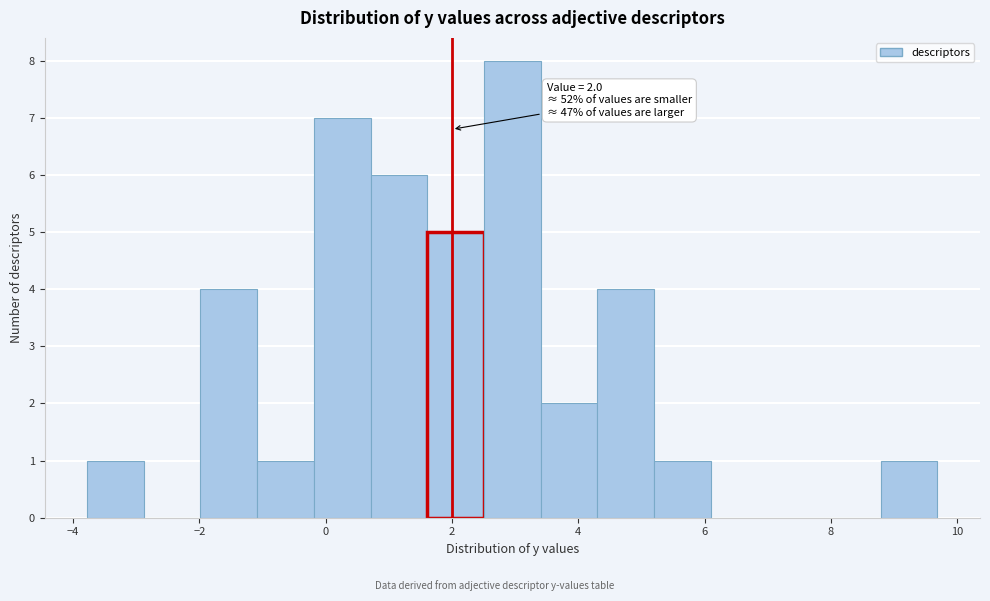

Which range on the x-axis has the tallest bar?

2.6 to 3.4